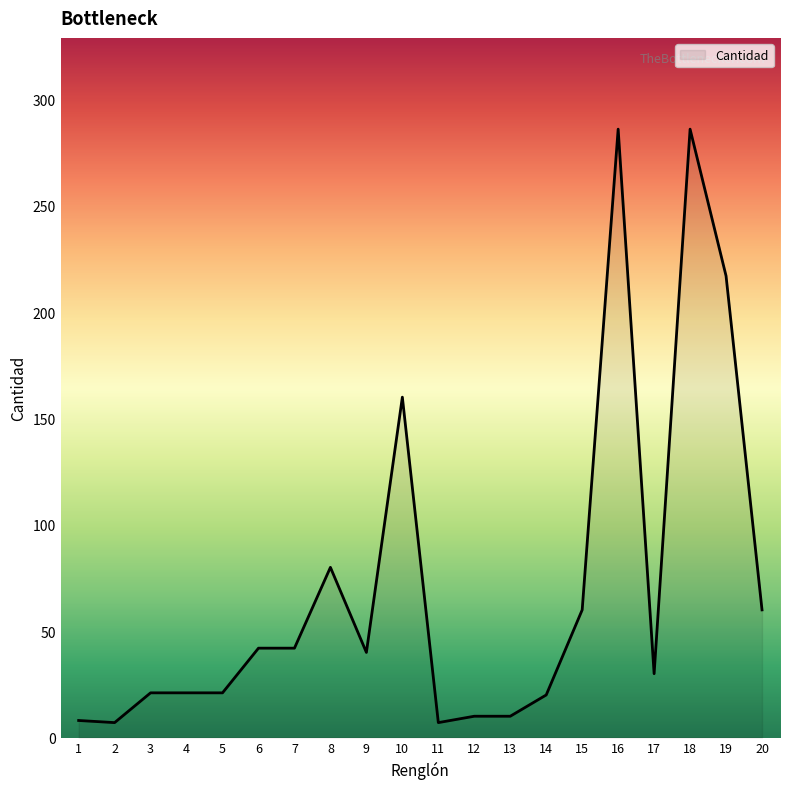

What is the greatest value displayed?

286